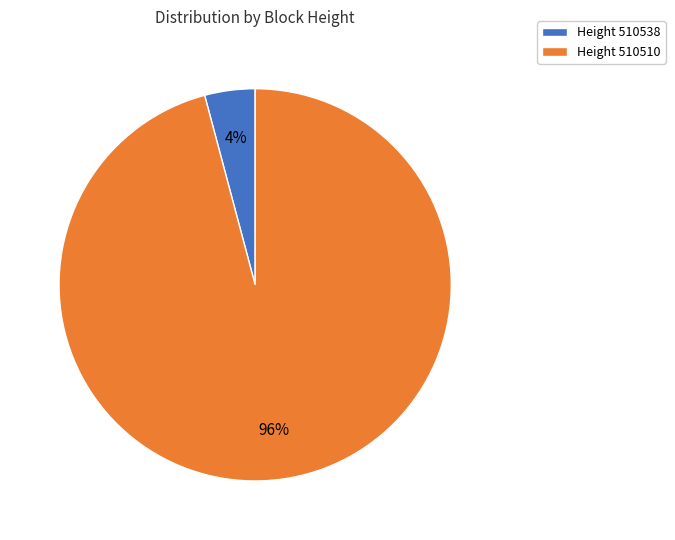

How many slices are in this pie chart?

2